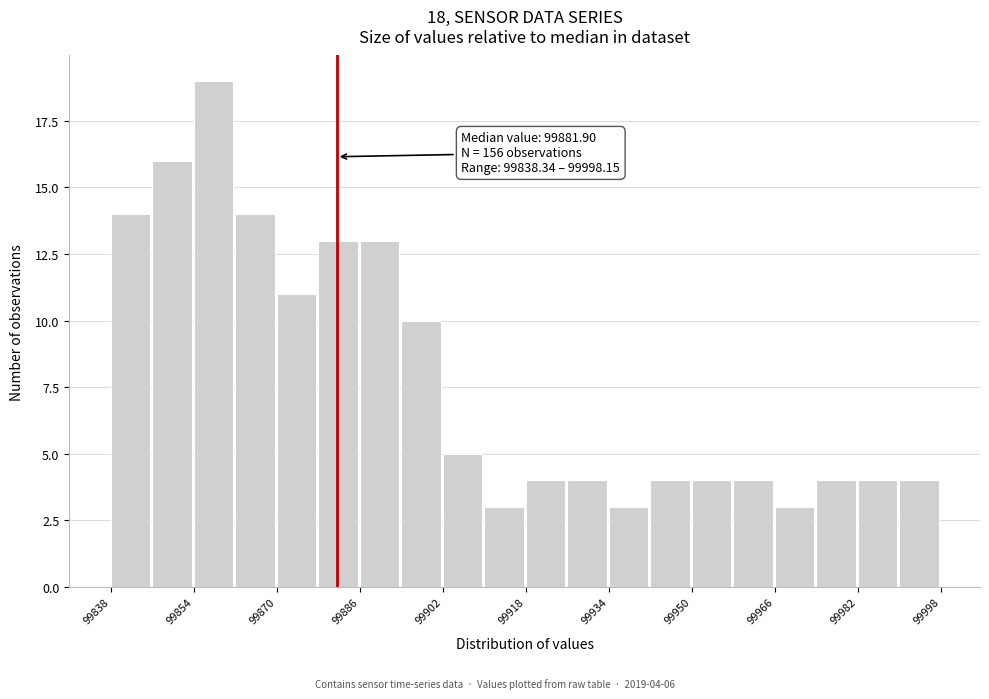

Read against the x-axis, roughly where is the centre of the tallest bar?

99858